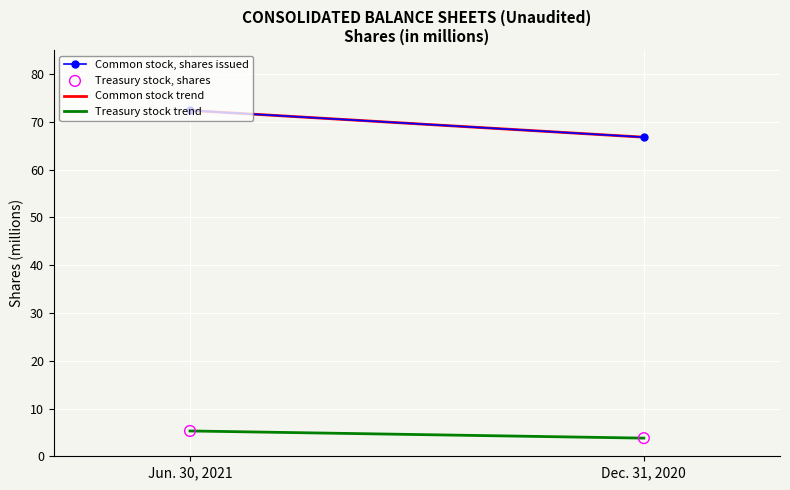

What is the range of Y values (max minus min)?

1.5